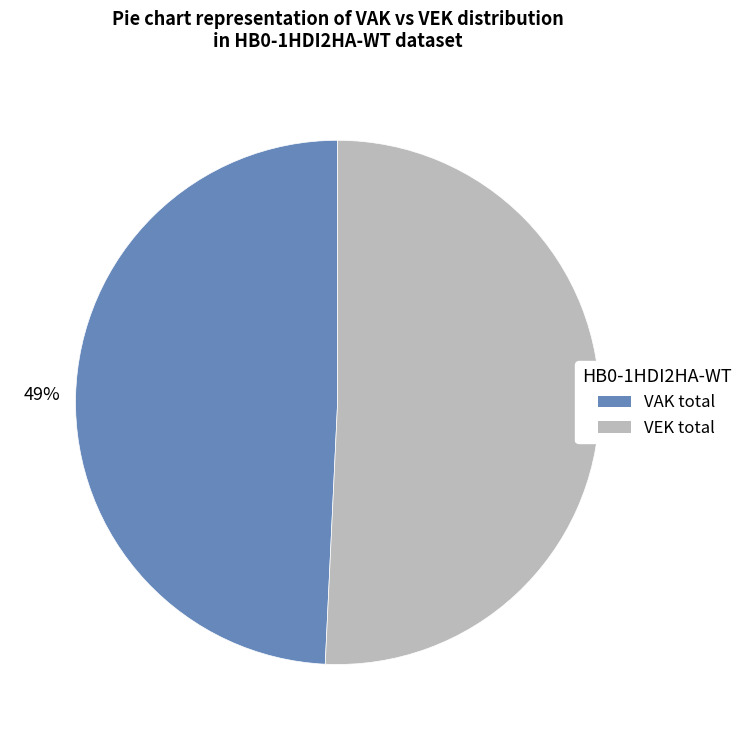

To the nearest percent, what is the average slice percentage?

50%